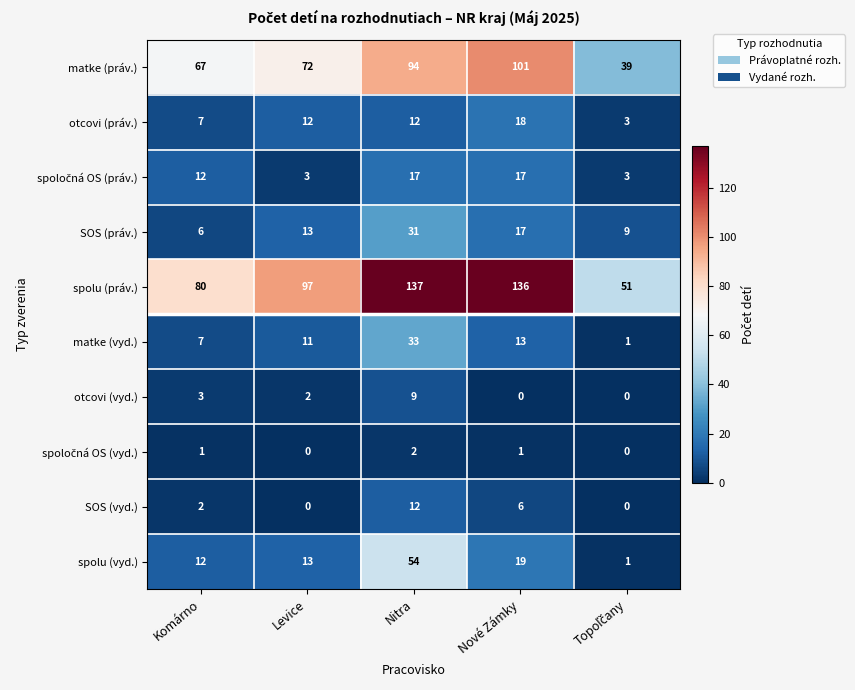

What is the total value across all series at Komárno?

197